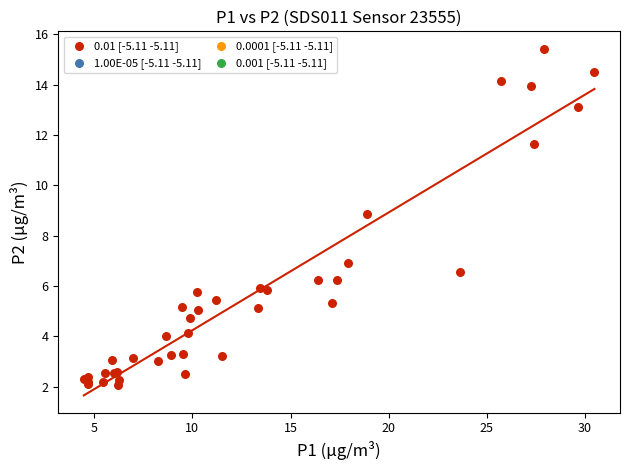

What Y value in the scatter plot is closest to 8?

8.9